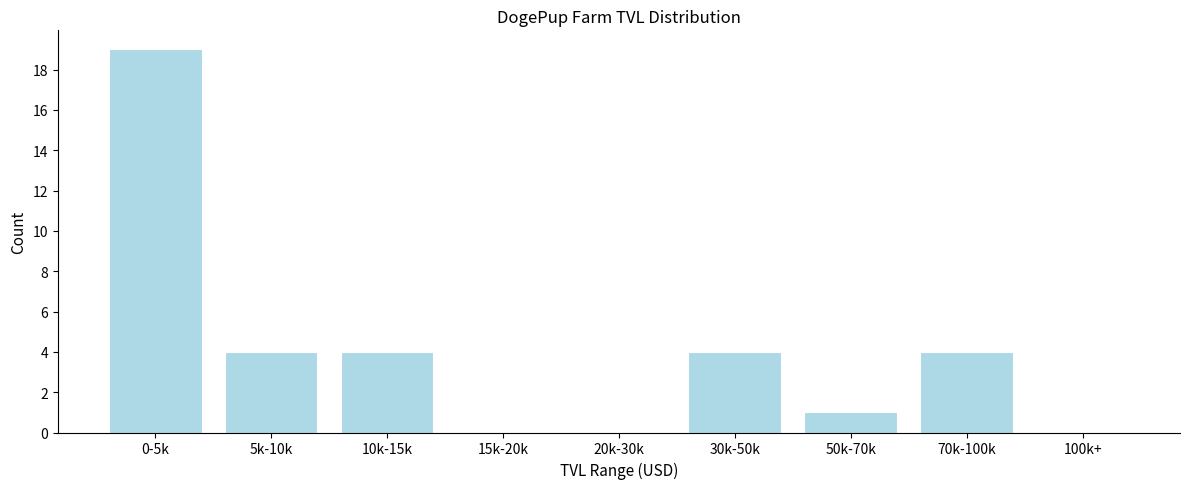

Reading left to right, what are all the values shown in this chart?

0-5k=19	5k-10k=4	10k-15k=4	15k-20k=0	20k-30k=0	30k-50k=4	50k-70k=1	70k-100k=4	100k+=0